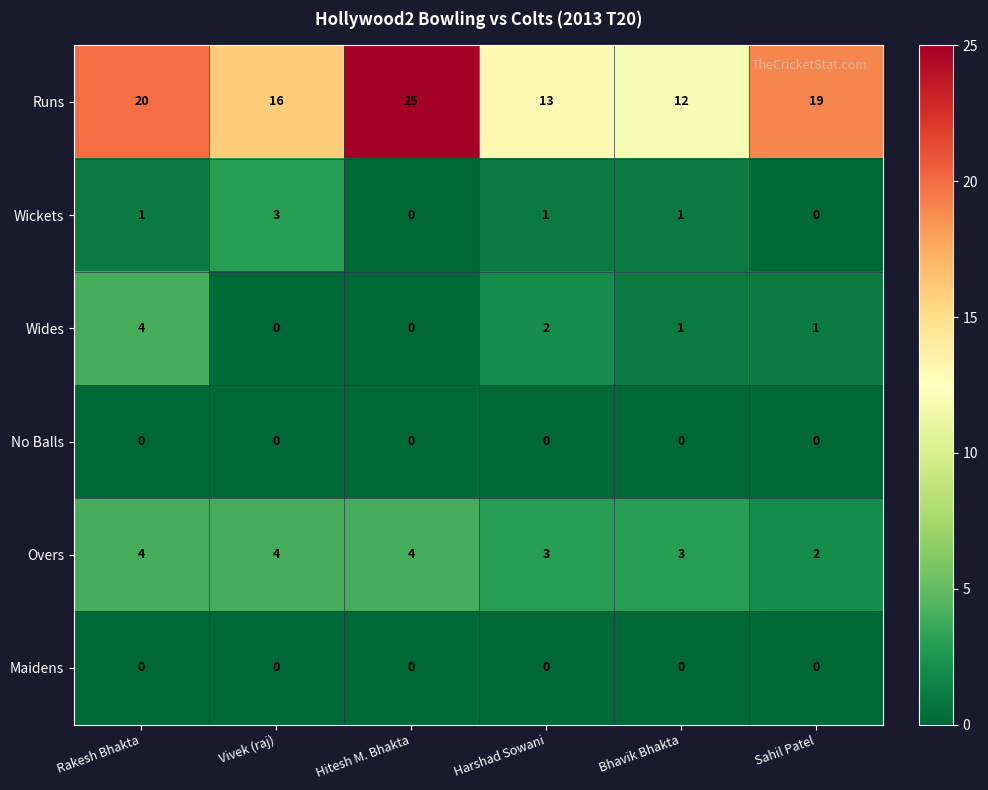

Which category has the highest value across all series?

Hitesh M. Bhakta